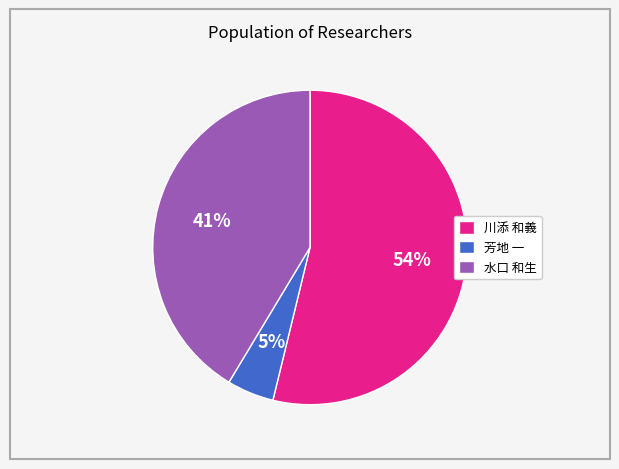

What is the ratio of the value at 川添 和義 to the value at 水口 和生?

1.3